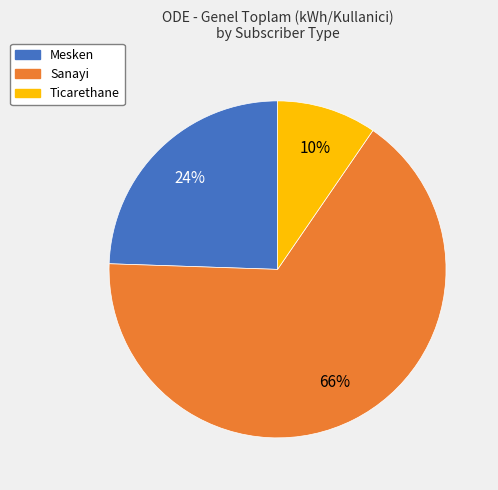

Is it true that Mesken is 19% of the pie?

False